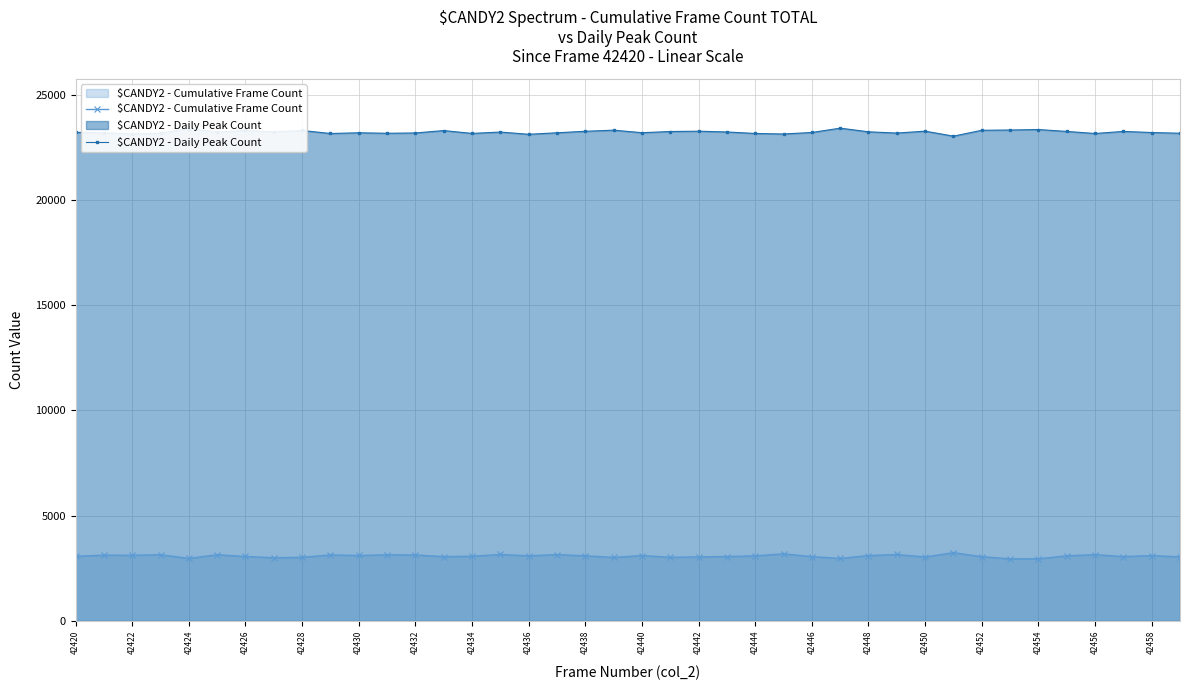

How many lines are shown in the chart?

2